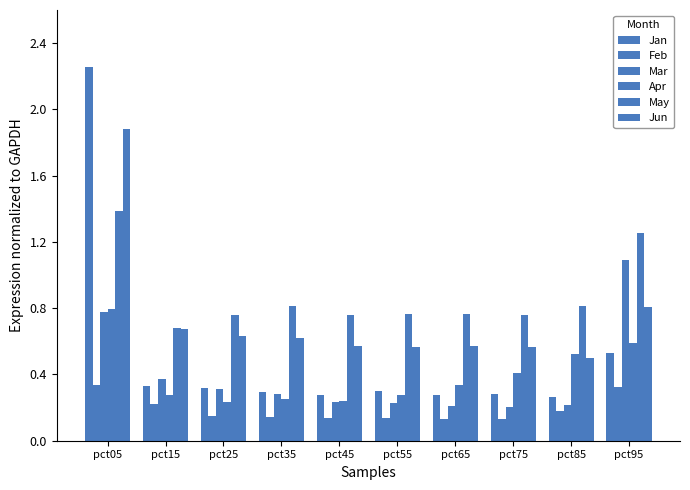

Reading left to right, what are all the values shown in this chart?

Jan: 2.3	0.3	0.3	0.3	0.3	0.3	0.3	0.3	0.3	0.5
Feb: 0.3	0.2	0.1	0.1	0.1	0.1	0.1	0.1	0.2	0.3
Mar: 0.8	0.4	0.3	0.3	0.2	0.2	0.2	0.2	0.2	1.1
Apr: 0.8	0.3	0.2	0.3	0.2	0.3	0.3	0.4	0.5	0.6
May: 1.4	0.7	0.8	0.8	0.8	0.8	0.8	0.8	0.8	1.3
Jun: 1.9	0.7	0.6	0.6	0.6	0.6	0.6	0.6	0.5	0.8